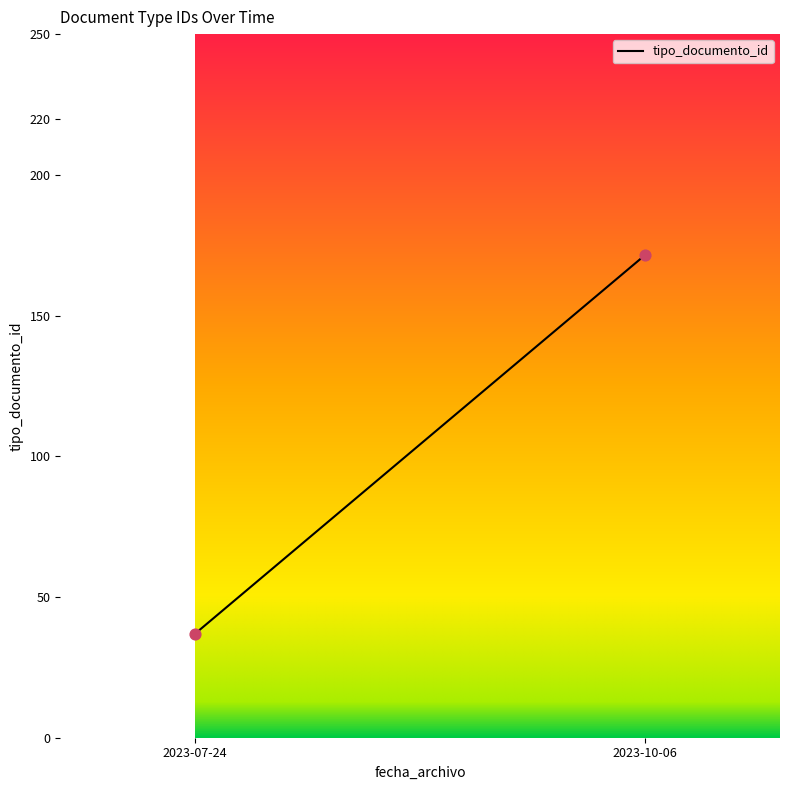

What is the range of Y values (max minus min)?

134.5